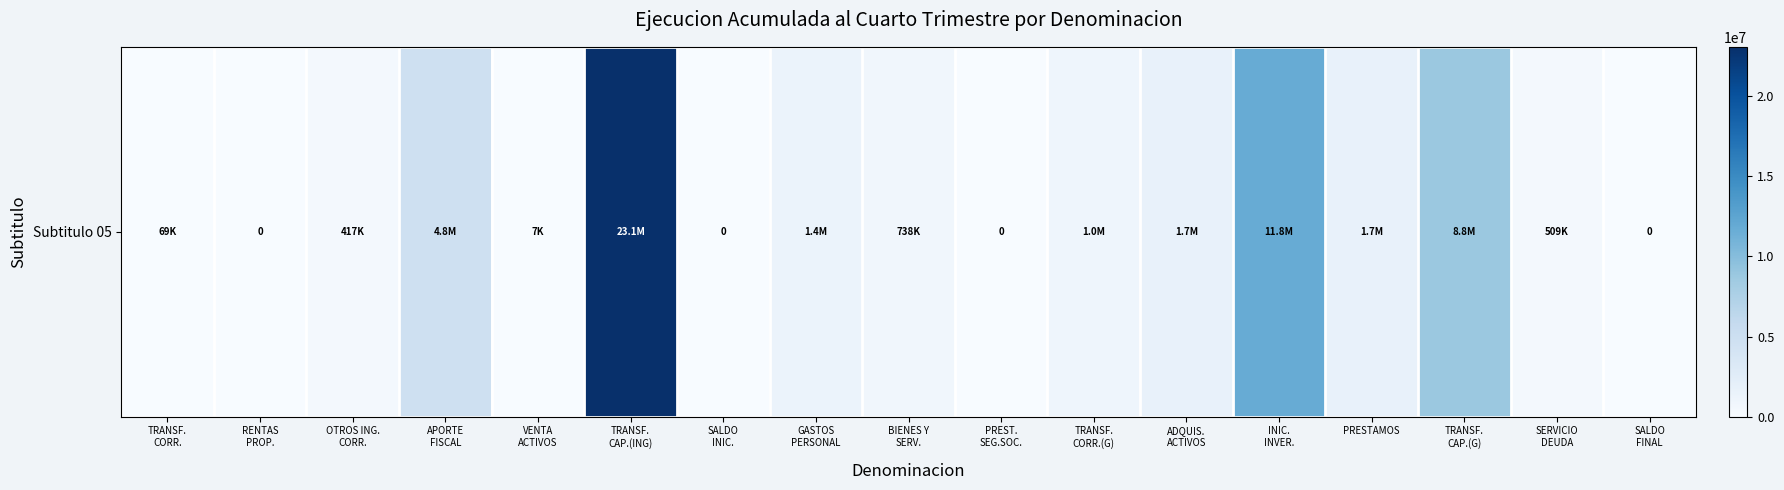

Reading right to left, list all the values displayed in this chart.

0	509112	8807236	1674199	11757543	1723544	1027122	0	738296	1371732	0	23069551	6602	4835617	417352	0	68800